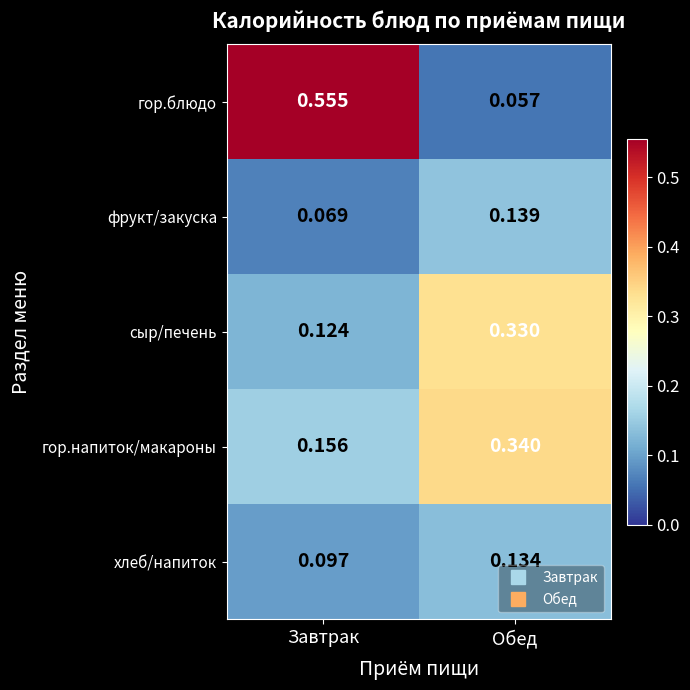

Which series changed the most between Завтрак and Обед?

гор.блюдо